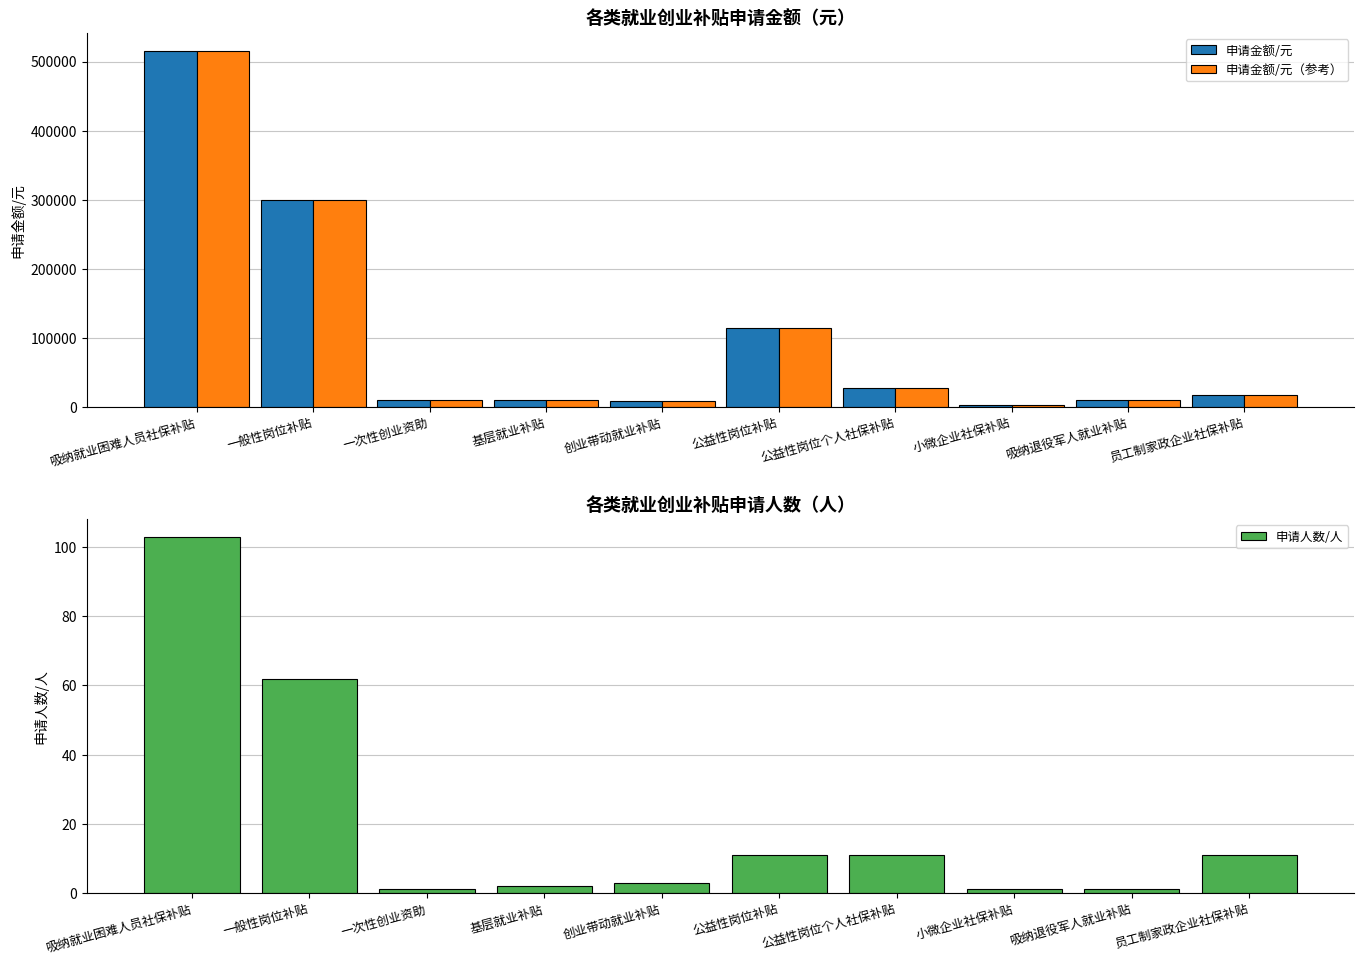

What is the highest value of the 申请人数/人 series?

103